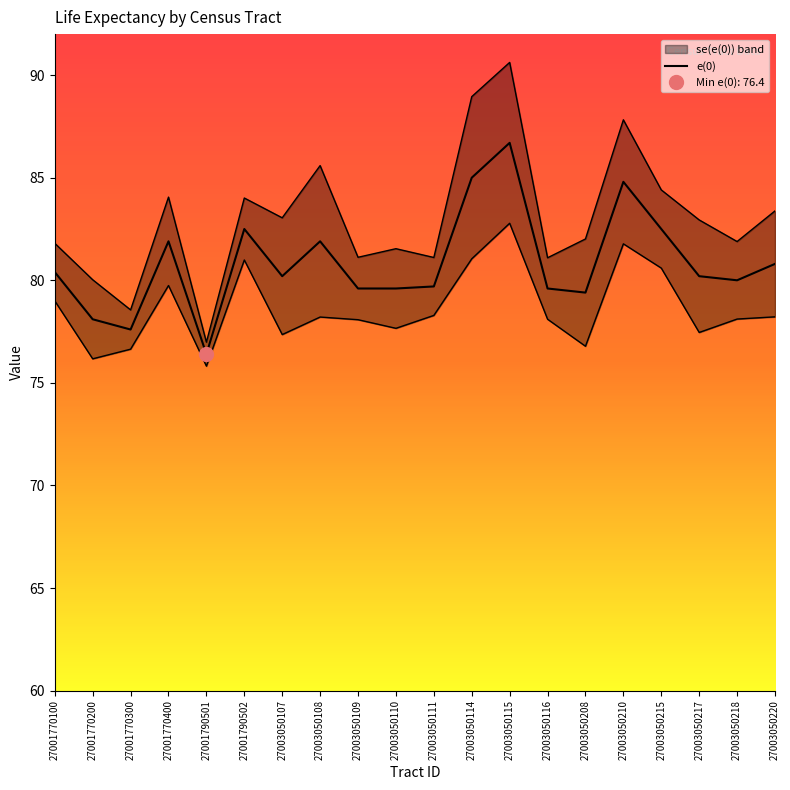

Where is the first local maximum?

27001770400